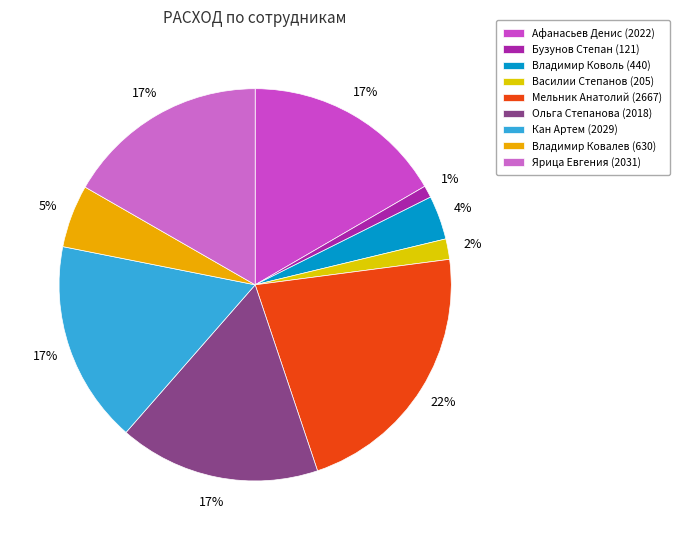

How many segments does this pie chart have?

9